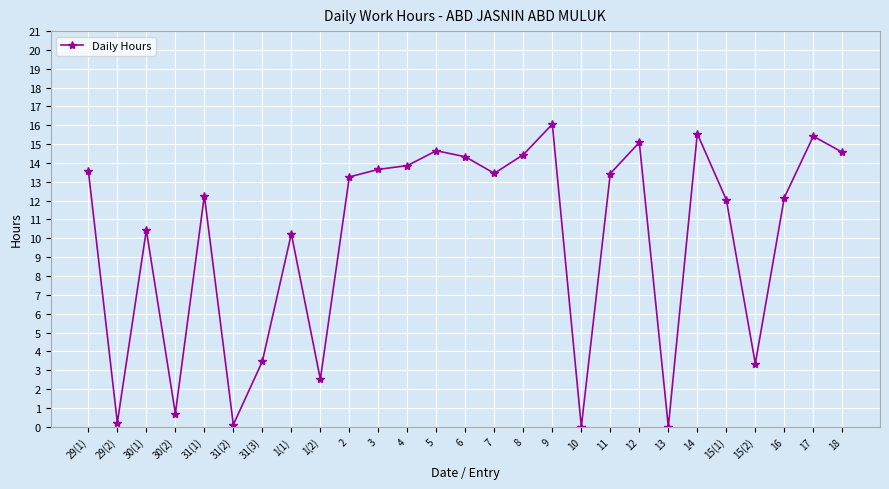

What is the label of the 19th point from the right?

1(2)